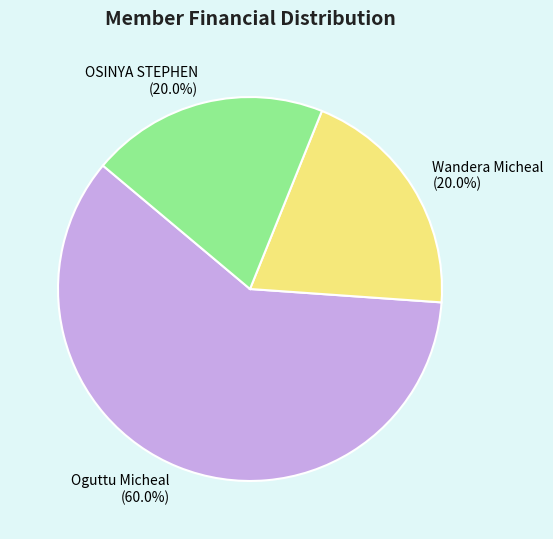

Does Oguttu Micheal represent more than half of the total?

Yes